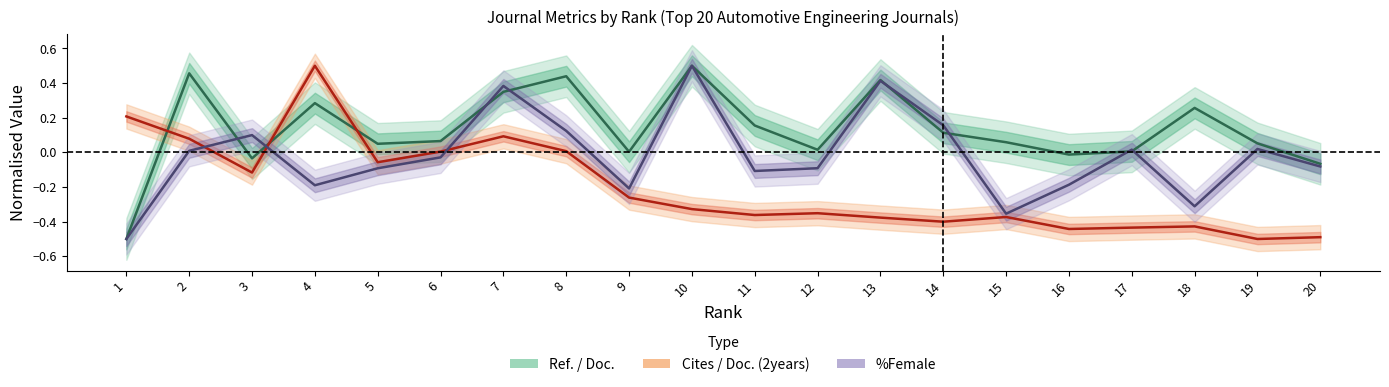

What is the total value across all series at 15?

-0.7